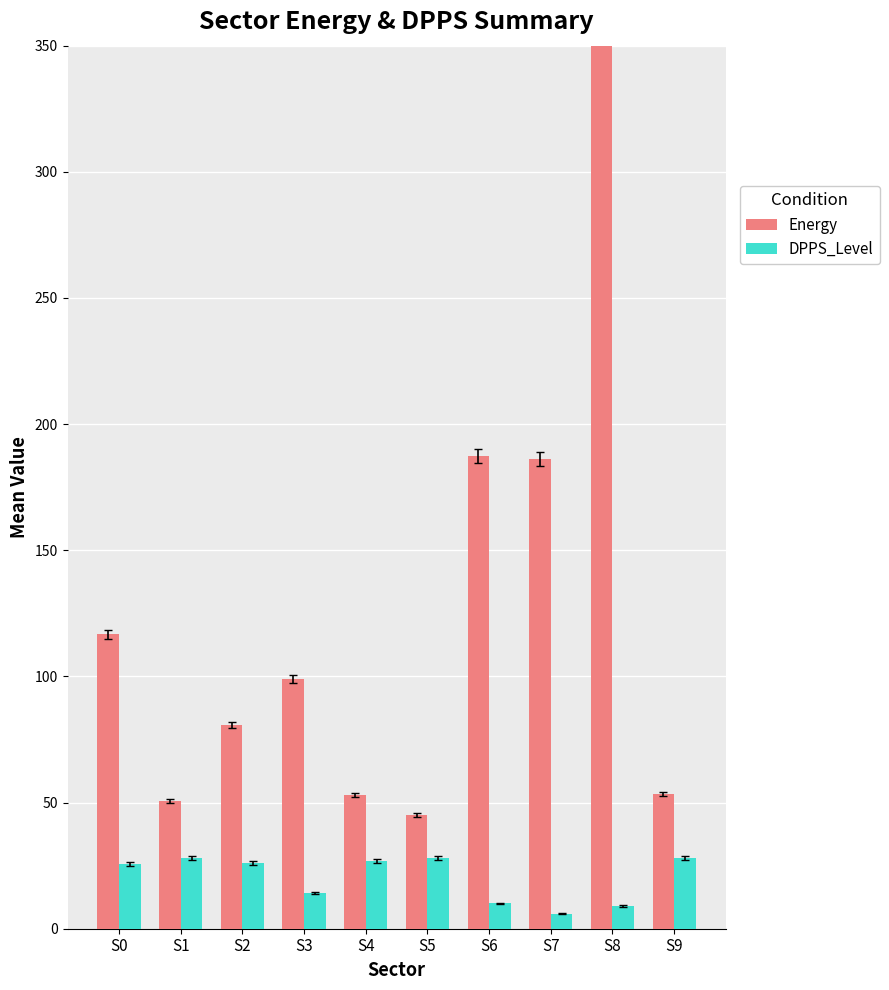

Which category has the lowest value in the Energy series?

S5